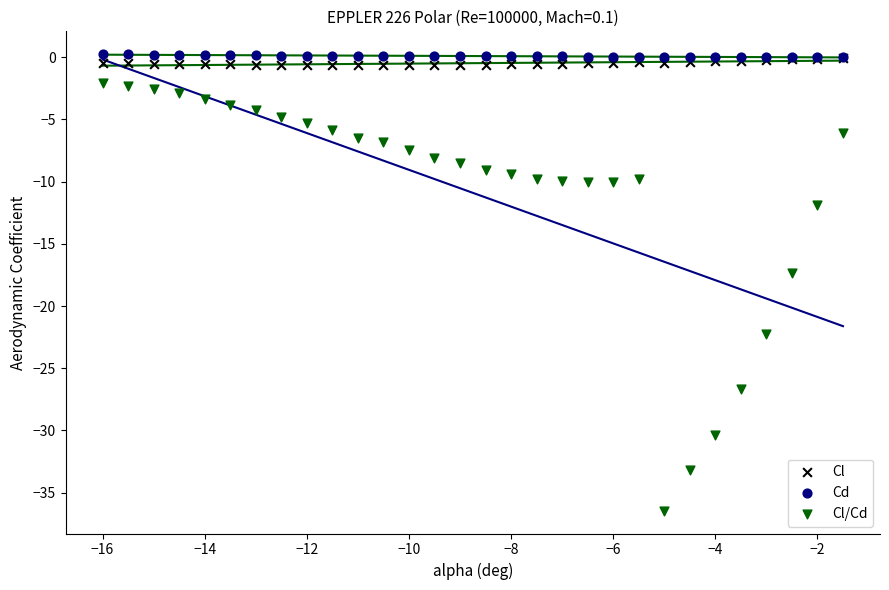

What are all the series names shown in the legend?

Cl, Cd, Cl/Cd